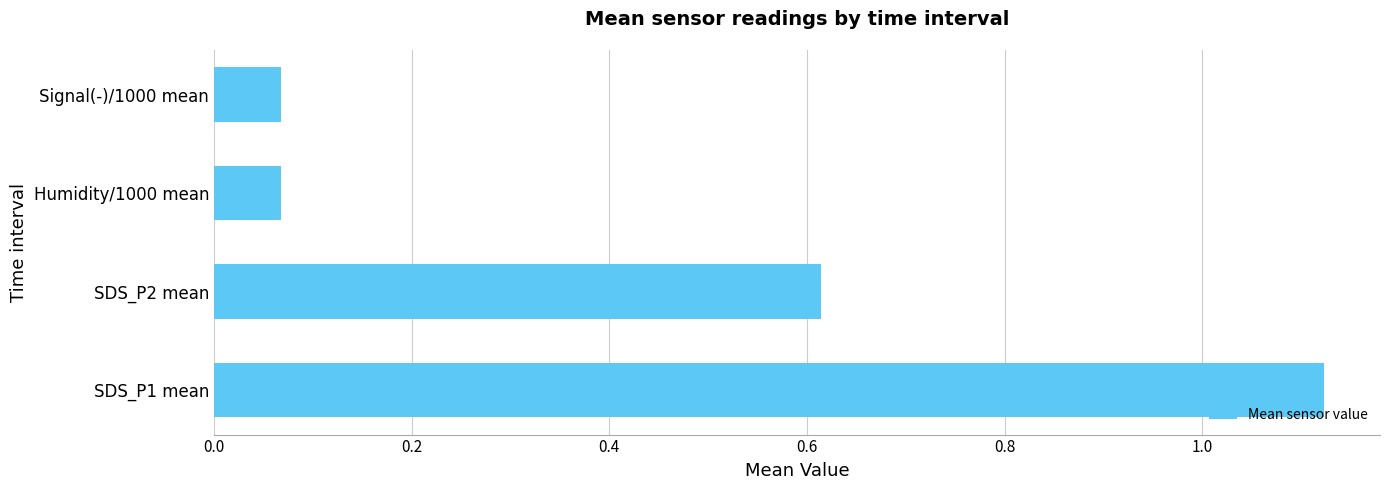

What is the difference between the values at SDS_P2 mean and SDS_P1 mean?

0.5